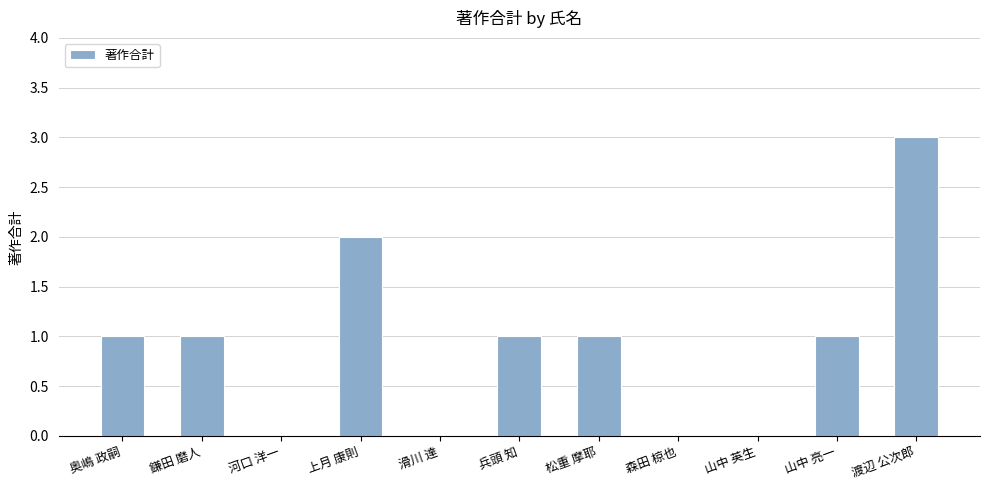

Is it true that the value at 森田 椋也 is -2?

False